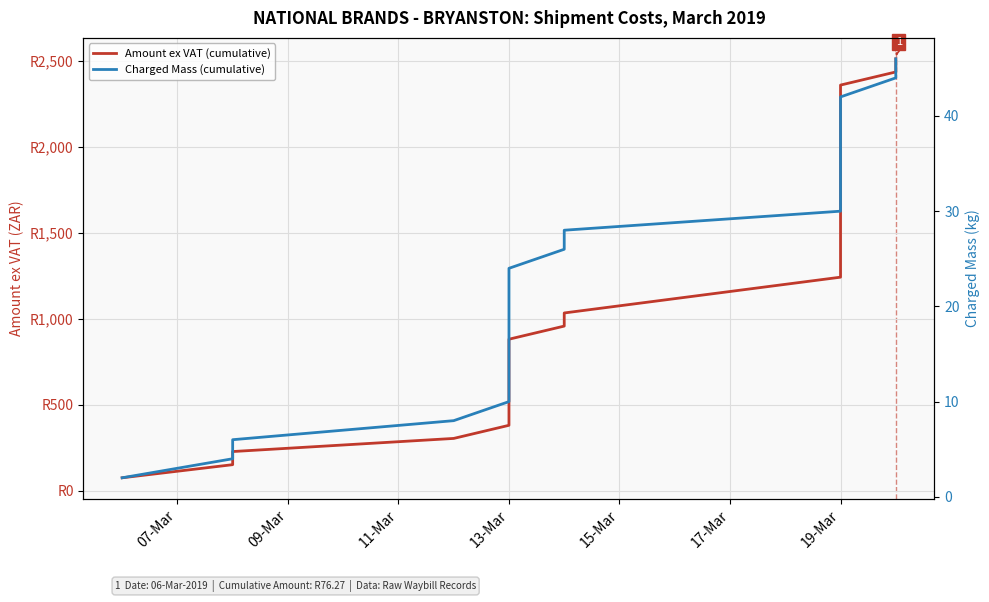

True or false: Charged Mass (cumulative) has more than 2 interior local peaks.

False